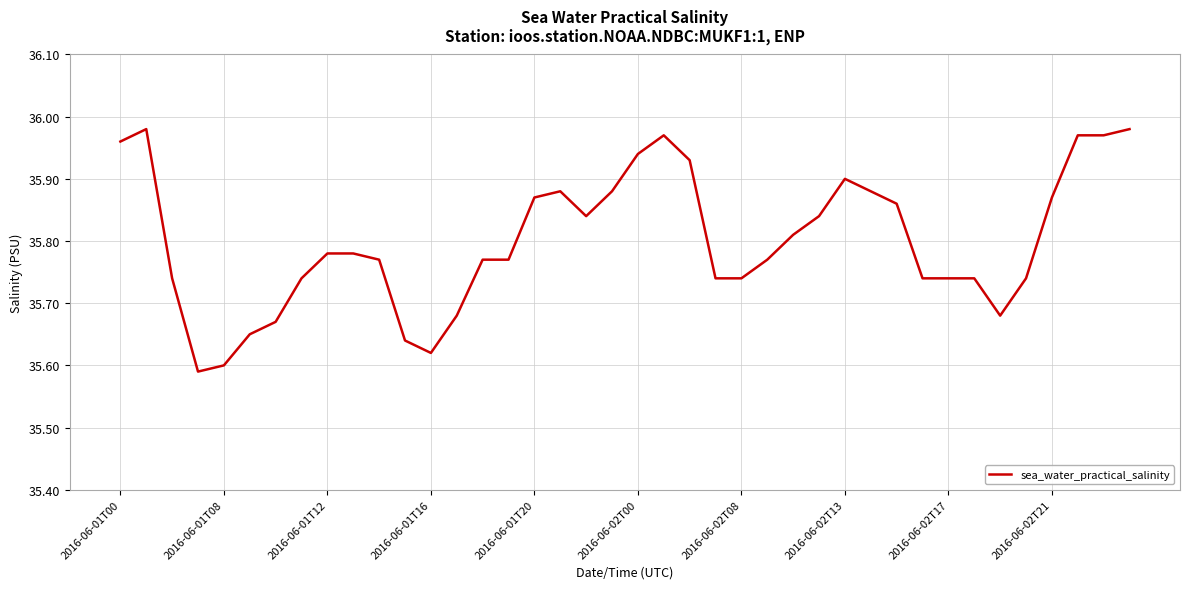

What is the difference between the maximum and second lowest values?

0.4